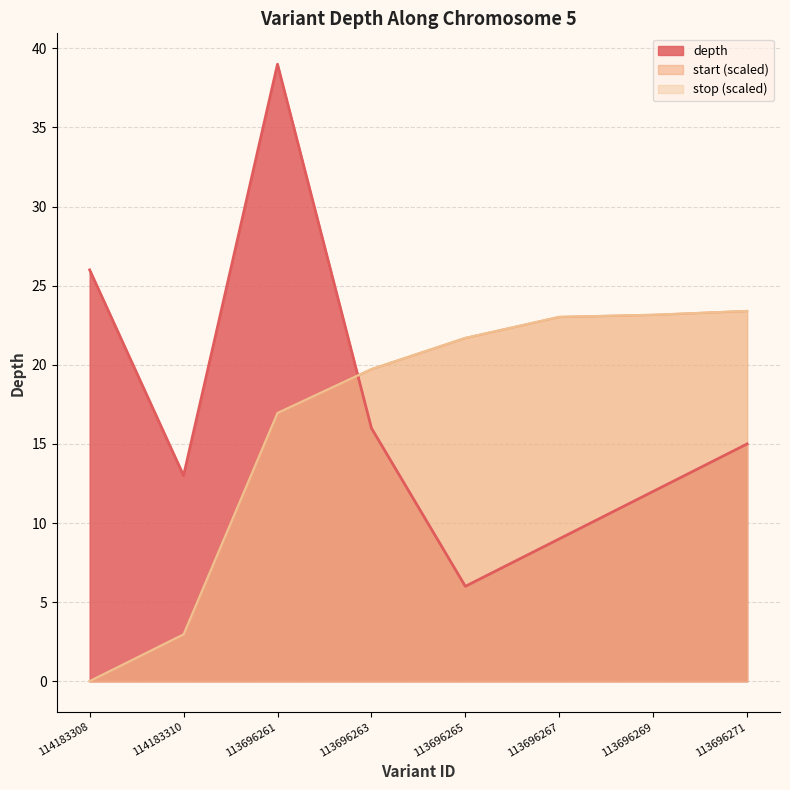

How many data points in start are less than 21?

4